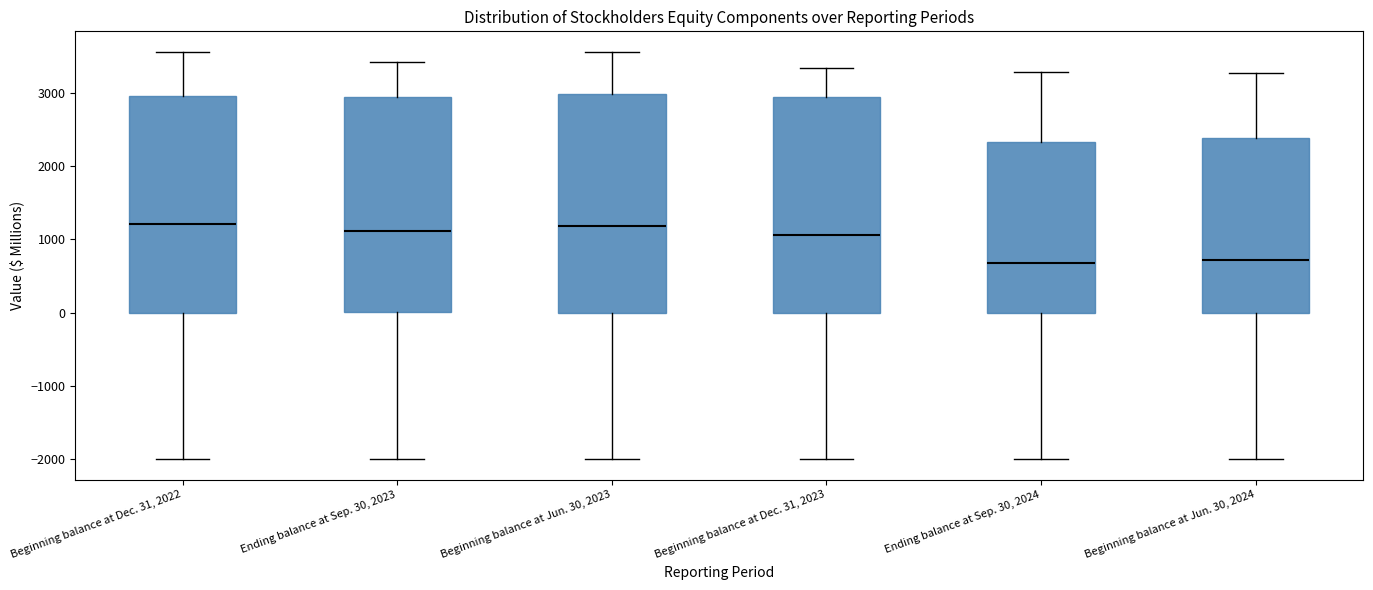

Reading left to right, read every box against the y-axis: the position of its median line, the range the box covers, and the ends of its whiskers. The values are not printed on the chart, so give them approximately, as read against the axis.

Beginning balance at Dec. 31, 2022: median 1200, box 0 to 3000, whiskers -2000 to 3600
Ending balance at Sep. 30, 2023: median 1100, box 0 to 2900, whiskers -2000 to 3400
Beginning balance at Jun. 30, 2023: median 1200, box 0 to 3000, whiskers -2000 to 3600
Beginning balance at Dec. 31, 2023: median 1100, box 0 to 2900, whiskers -2000 to 3300
Ending balance at Sep. 30, 2024: median 700, box 0 to 2300, whiskers -2000 to 3300
Beginning balance at Jun. 30, 2024: median 700, box 0 to 2400, whiskers -2000 to 3300